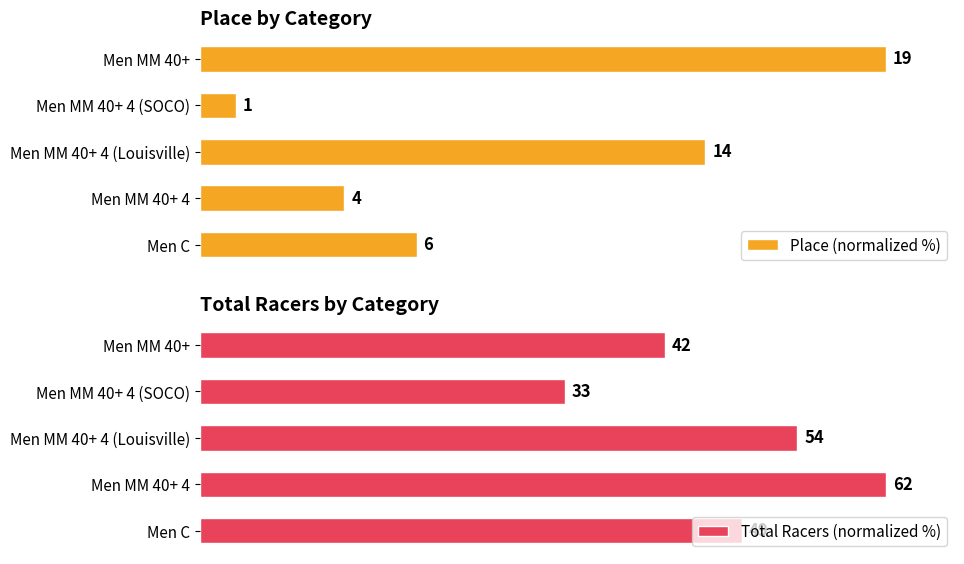

True or false: Total Racers (normalized %) has a value of 104.0 at 0.

False